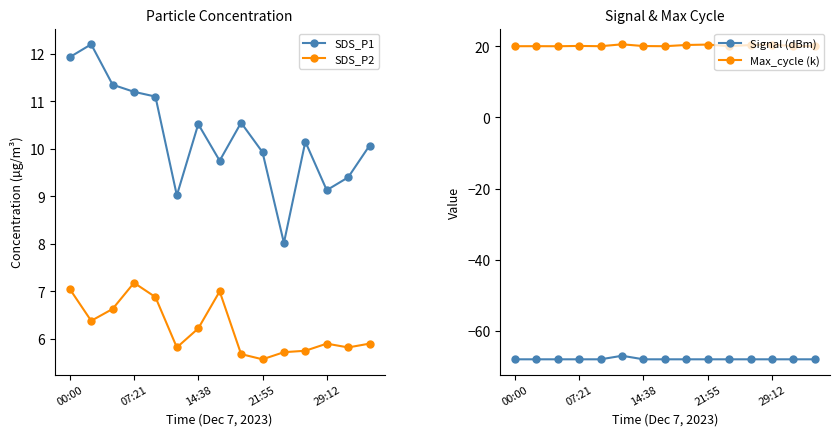

Reading left to right, list all the values displayed in this chart.

SDS_P1: 11.9	12.2	11.3	11.2	11.1	9.0	10.5	9.8	10.6	9.9	8.0	10.2	9.1	9.4	10.1
SDS_P2: 7.0	6.4	6.6	7.2	6.9	5.8	6.2	7.0	5.7	5.6	5.7	5.8	5.9	5.8	5.9
Signal (dBm): -68.0	-68.0	-68.0	-68.0	-68.0	-67.0	-68.0	-68.0	-68.0	-68.0	-68.0	-68.0	-68.0	-68.0	-68.0
Max_cycle (k): 20.0	20.0	20.0	20.1	20.0	20.6	20.1	20.0	20.4	20.5	20.0	20.4	20.5	20.1	20.1